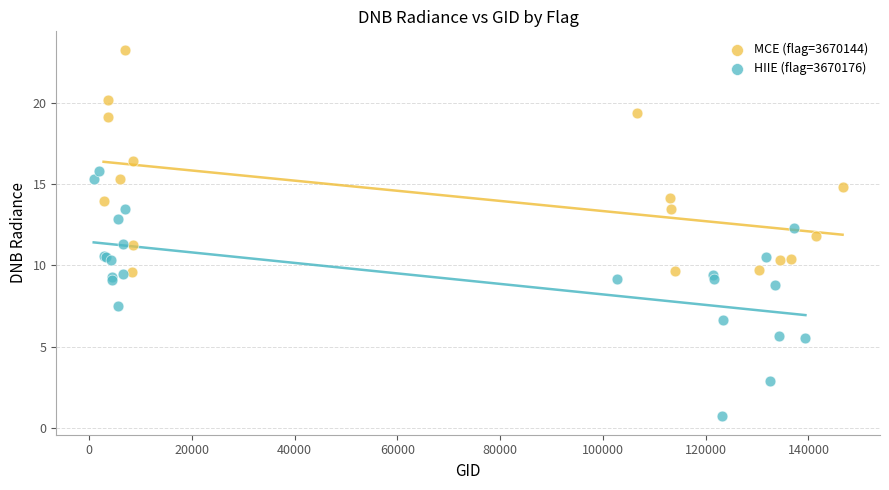

Which series contains the lowest Y value?

HIIE (flag=3670176)